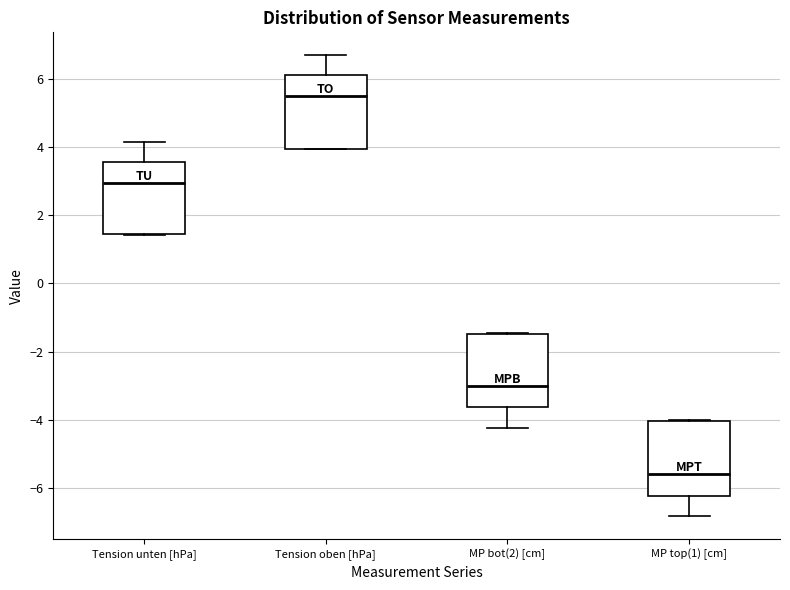

Reading left to right, transcribe this box plot: for each box, give where its median line is, the range the box spans, and where its two whiskers end, as read against the y-axis. The values are not printed on the chart, so give them approximately, as read against the axis.

Tension unten [hPa]: median 3.0, box 1.4 to 3.6, whiskers 1.4 to 4.2
Tension oben [hPa]: median 5.4, box 4.0 to 6.0, whiskers 4.0 to 6.6
MP bot(2) [cm]: median -3.0, box -3.6 to -1.4, whiskers -4.2 to -1.4
MP top(1) [cm]: median -5.6, box -6.2 to -4.0, whiskers -6.8 to -4.0